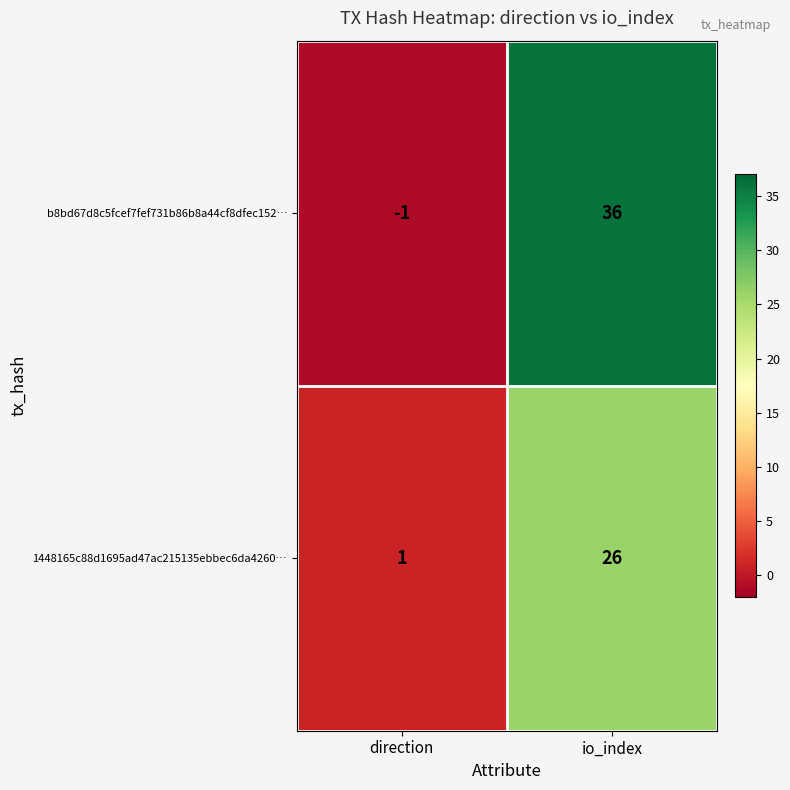

Reading left to right, list all the values displayed in this chart.

b8bd67d8c5fcef7fef731b86b8a44cf8dfec152…: direction=-1	io_index=36
1448165c88d1695ad47ac215135ebbec6da4260…: direction=1	io_index=26